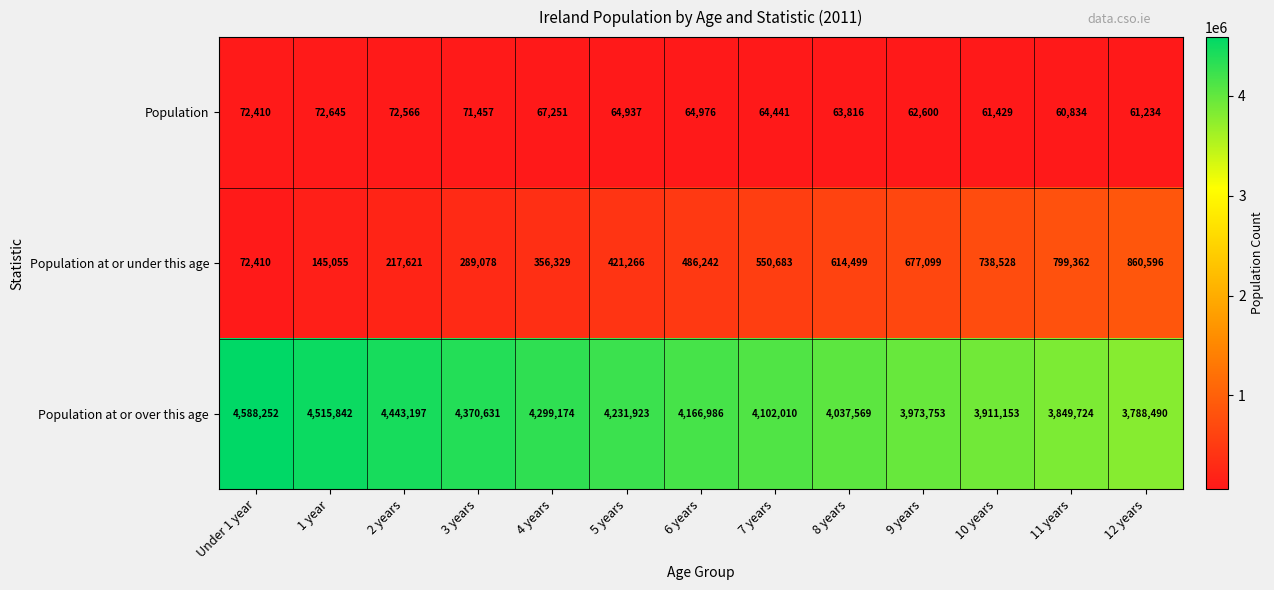

Which series changed the most between Under 1 year and 3 years?

Population at or over this age